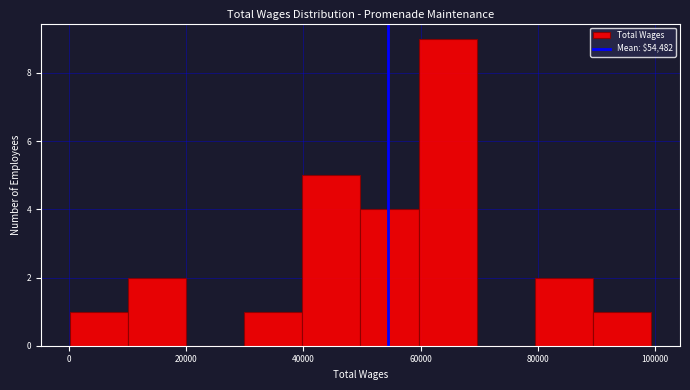

Reading left to right, list every bar in this chart as the range it spans on the x-axis followed by its height. Neither the bar edges nor the heights are printed on the chart, so give them approximately, as read against the axes.

0 to 10000: 1
10000 to 20000: 2
20000 to 30000: 0
30000 to 40000: 1
40000 to 50000: 5
50000 to 60000: 4
60000 to 70000: 9
70000 to 80000: 0
80000 to 90000: 2
90000 to 100000: 1